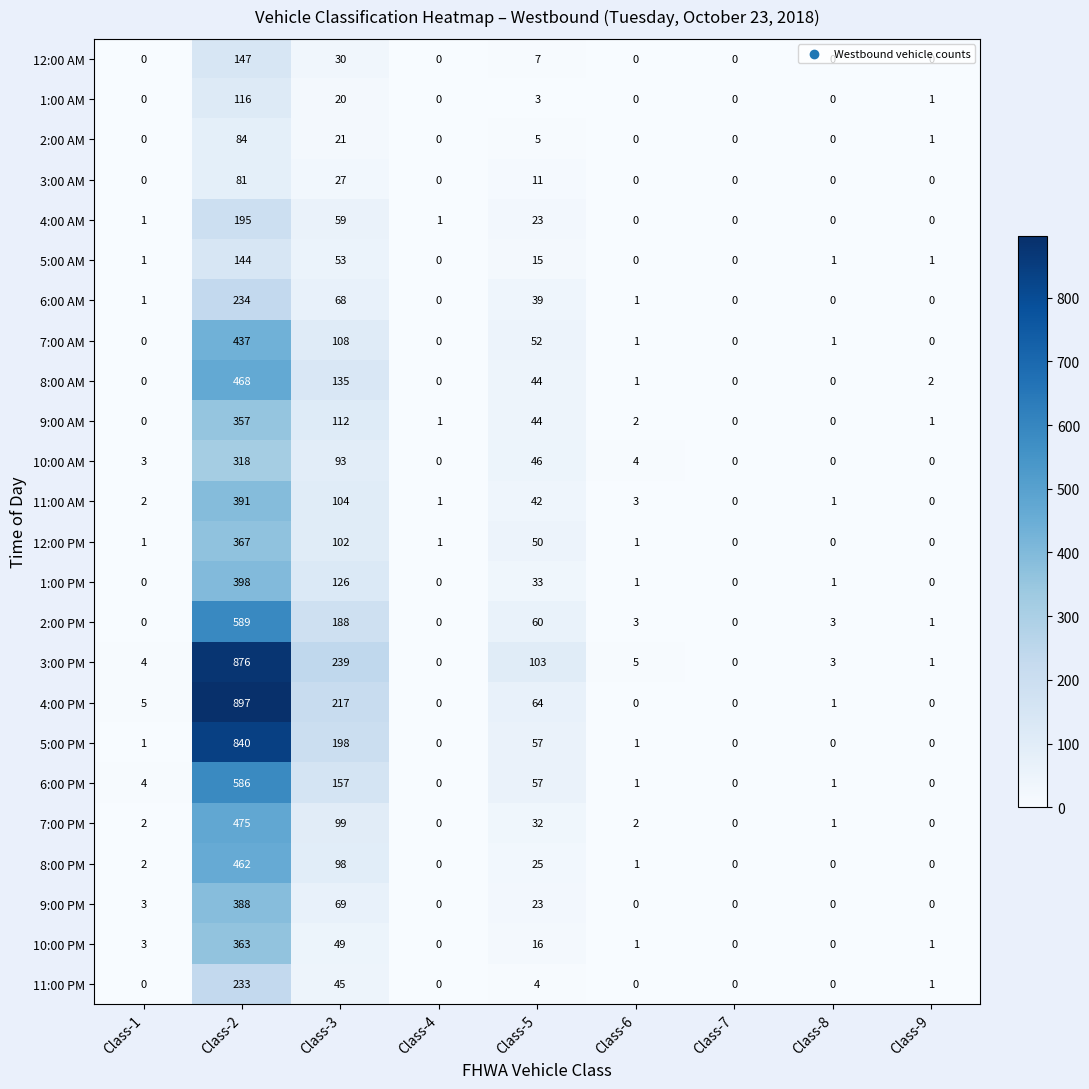

What is the greatest value displayed?

897